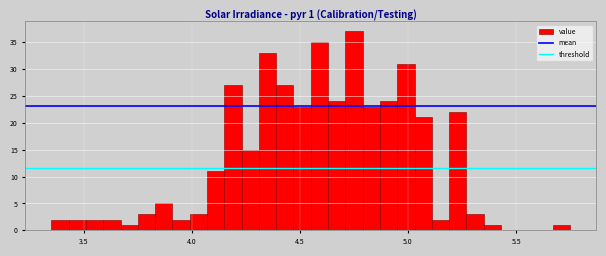

Around what value on the x-axis is the tallest bar? Give the approximate position of its centre, as read against the axis.

4.75